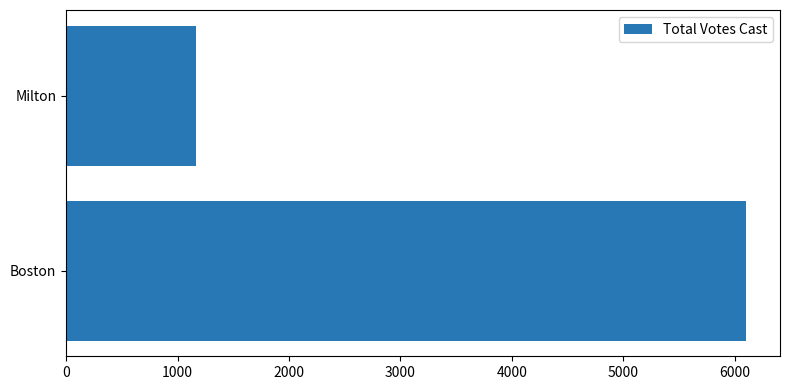

The chart shows a value of 2083 at Milton. True or false?

False